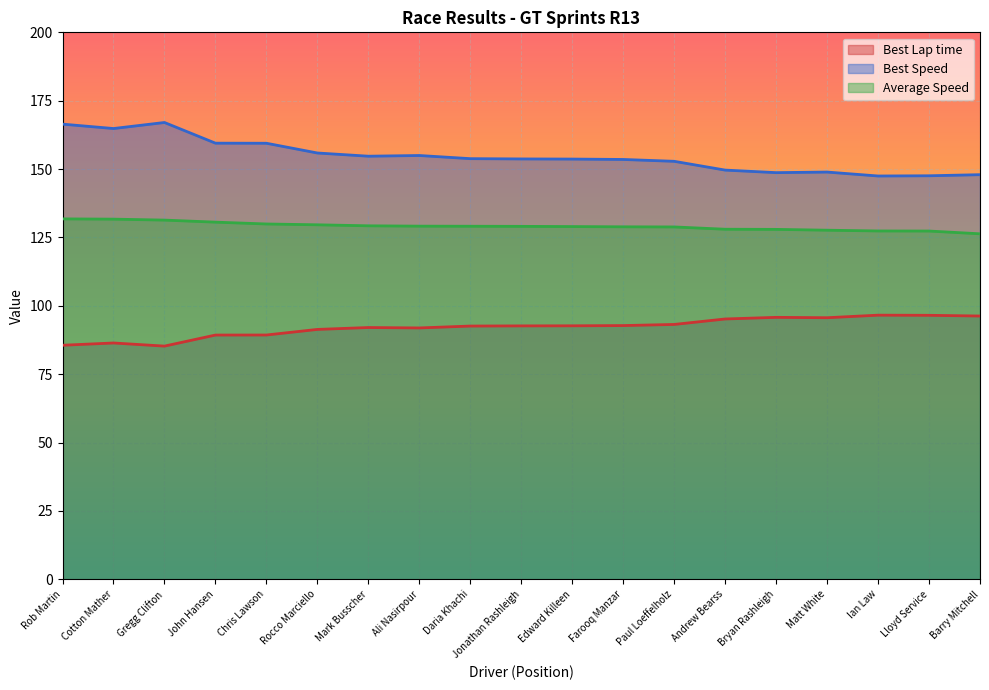

What is the label of the 8th point from the right?

Farooq Manzar